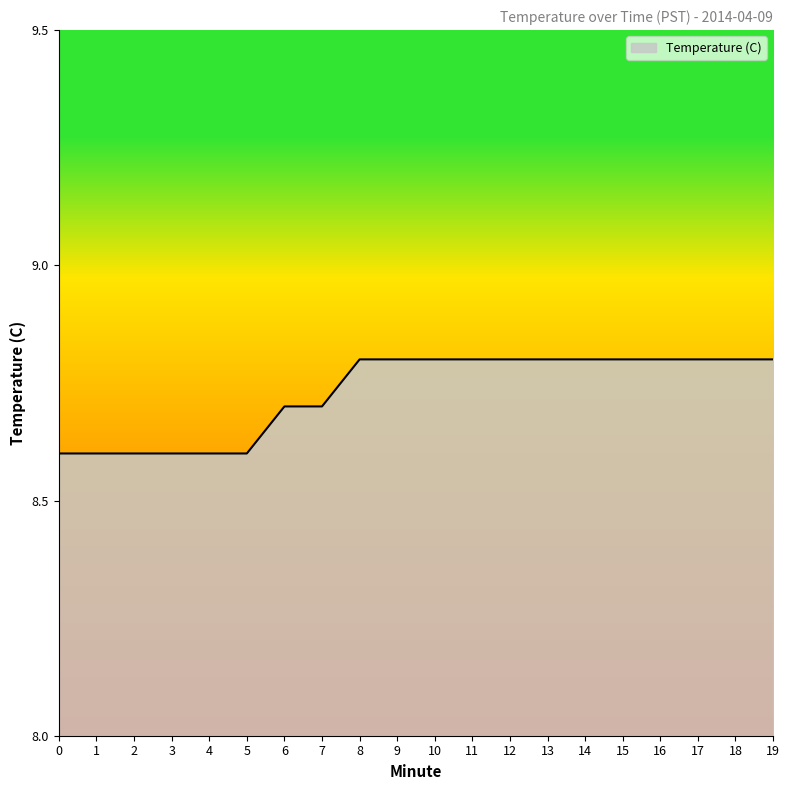

What is the sum of the values at 17 and 3?

17.4